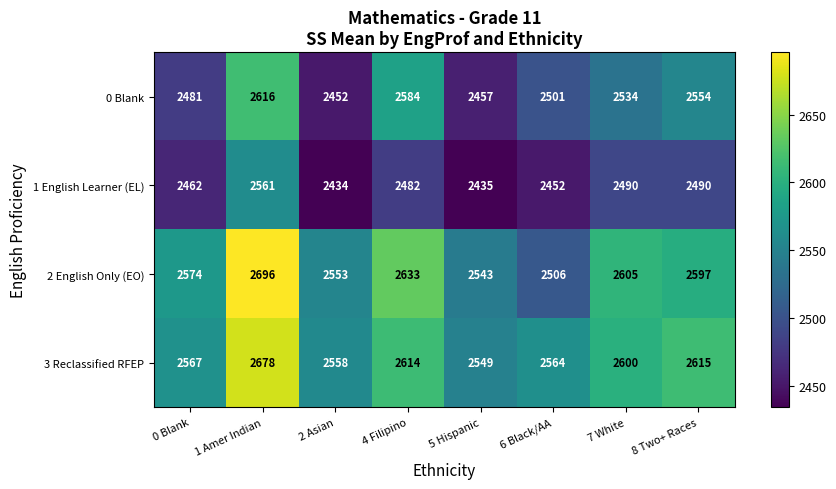

Which series has the largest total across all categories?

3 Reclassified RFEP